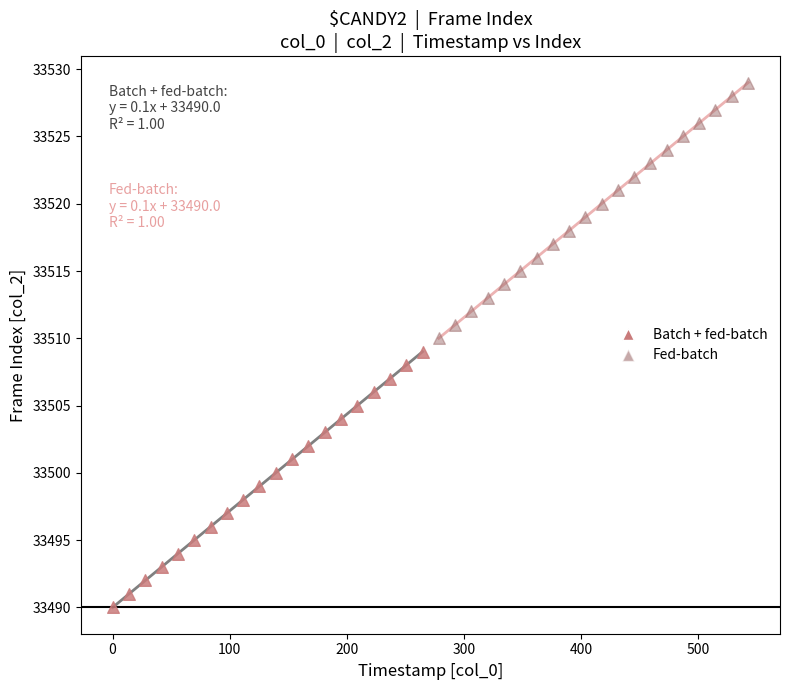

What are all the series names shown in the legend?

Batch + fed-batch, Fed-batch